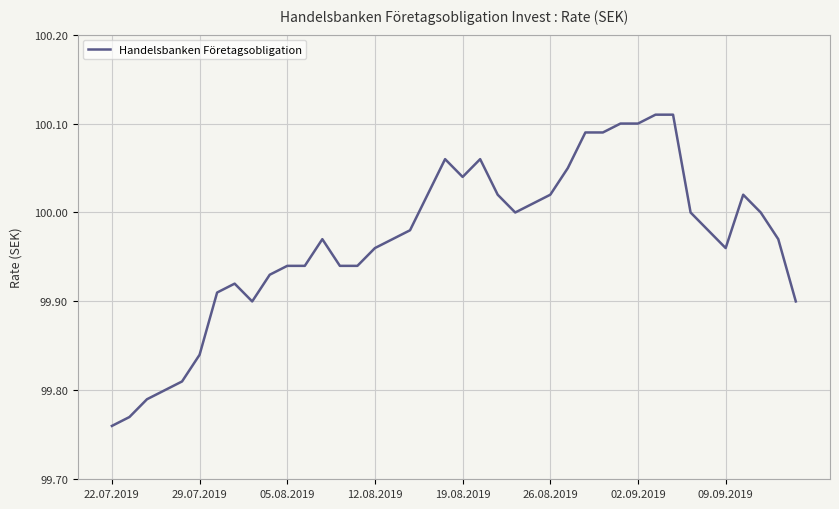

Reading left to right, what are all the values shown in this chart?

99.8	99.8	99.8	99.8	99.8	99.8	99.9	99.9	99.9	99.9	99.9	99.9	100.0	99.9	99.9	100.0	100.0	100.0	100.0	100.1	100.0	100.1	100.0	100.0	100.0	100.0	100.0	100.1	100.1	100.1	100.1	100.1	100.1	100.0	100.0	100.0	100.0	100.0	100.0	99.9